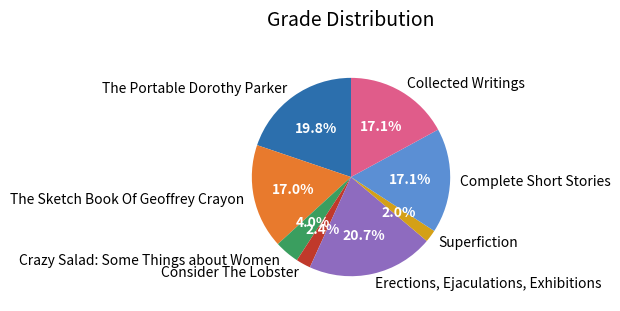

What is the largest slice in the pie chart?

Erections, Ejaculations, Exhibitions